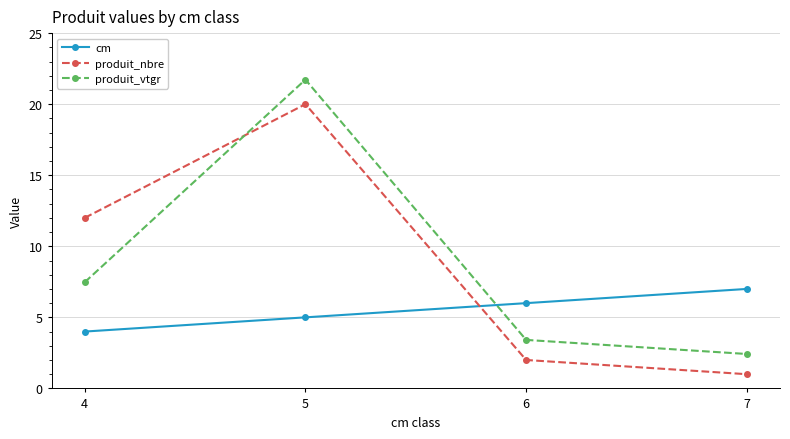

What is the difference between the highest and lowest values at 6?

4.0